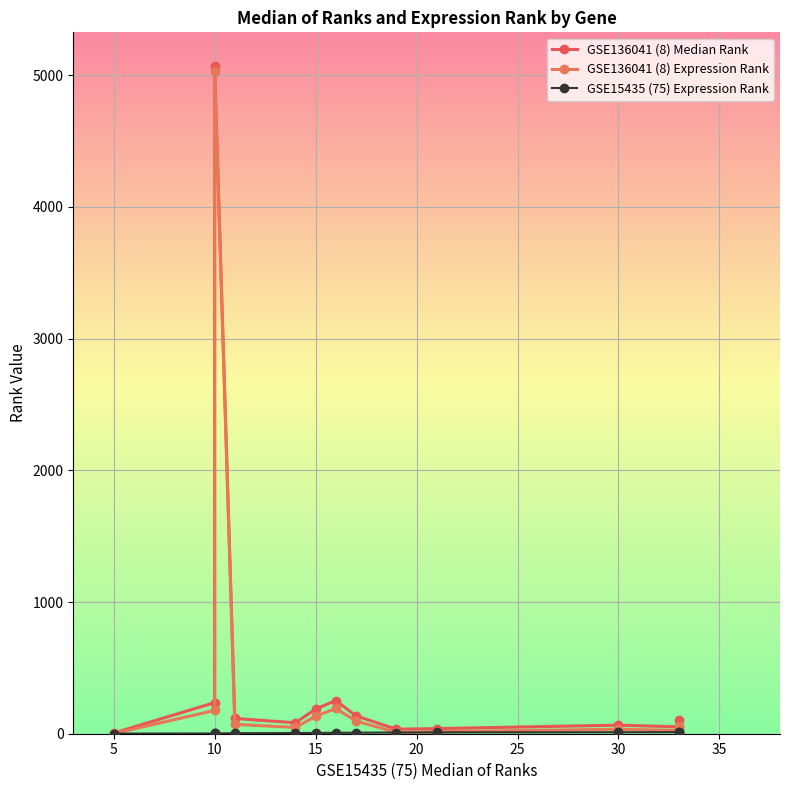

What is the greatest value displayed?

5072